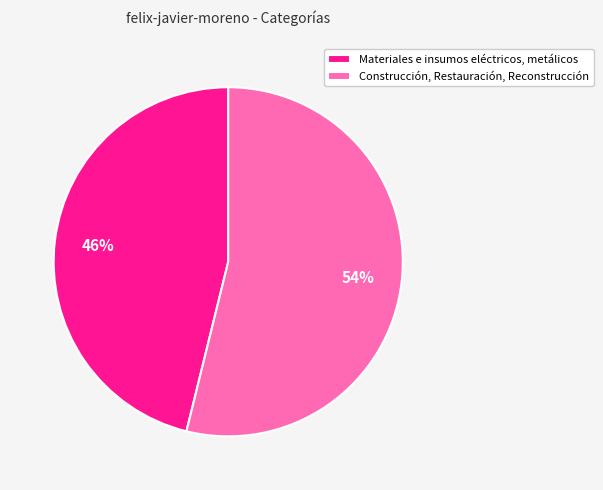

How many segments does this pie chart have?

2